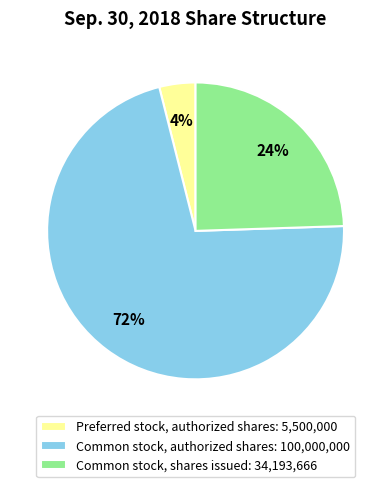

To the nearest percent, what is the combined percentage of Common stock, authorized shares and Preferred stock, authorized shares?

76%